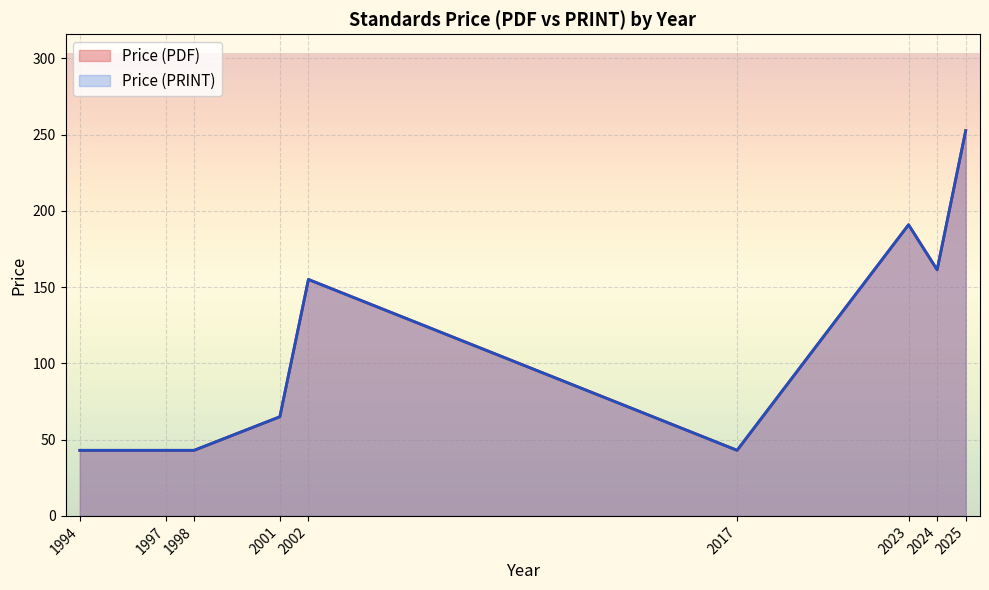

How many lines are shown in the chart?

2